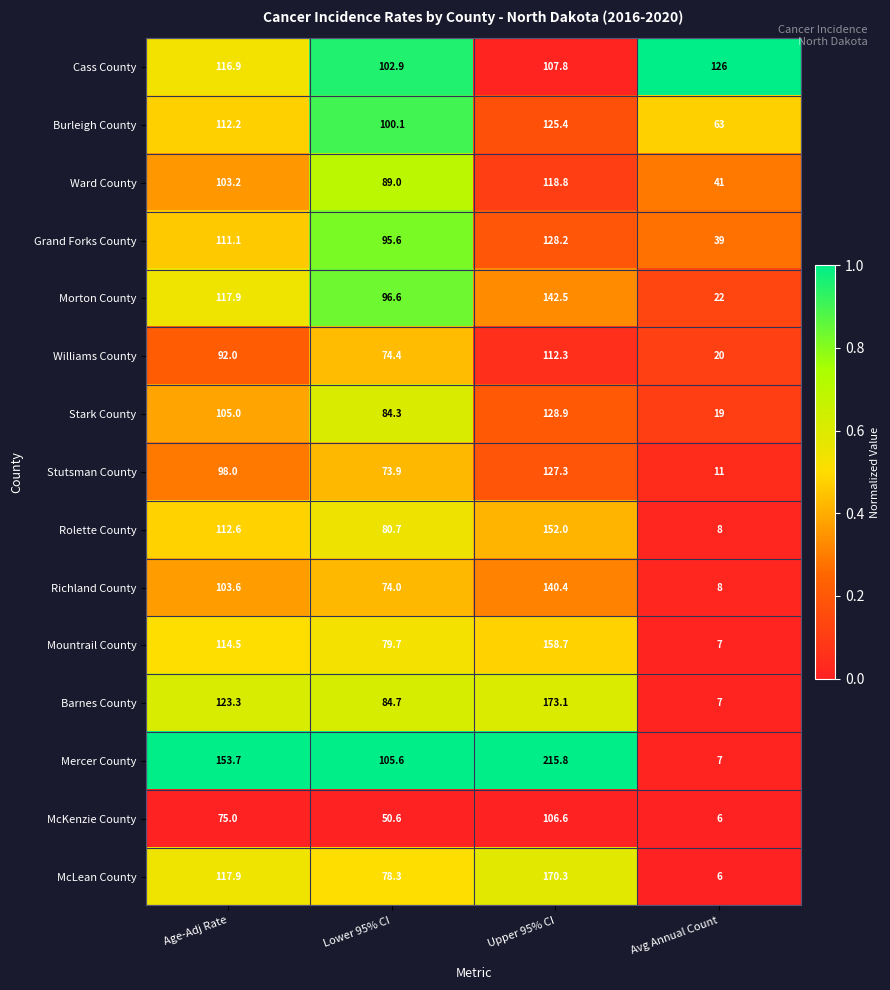

At which category is the sum across all series the highest?

Upper 95% CI